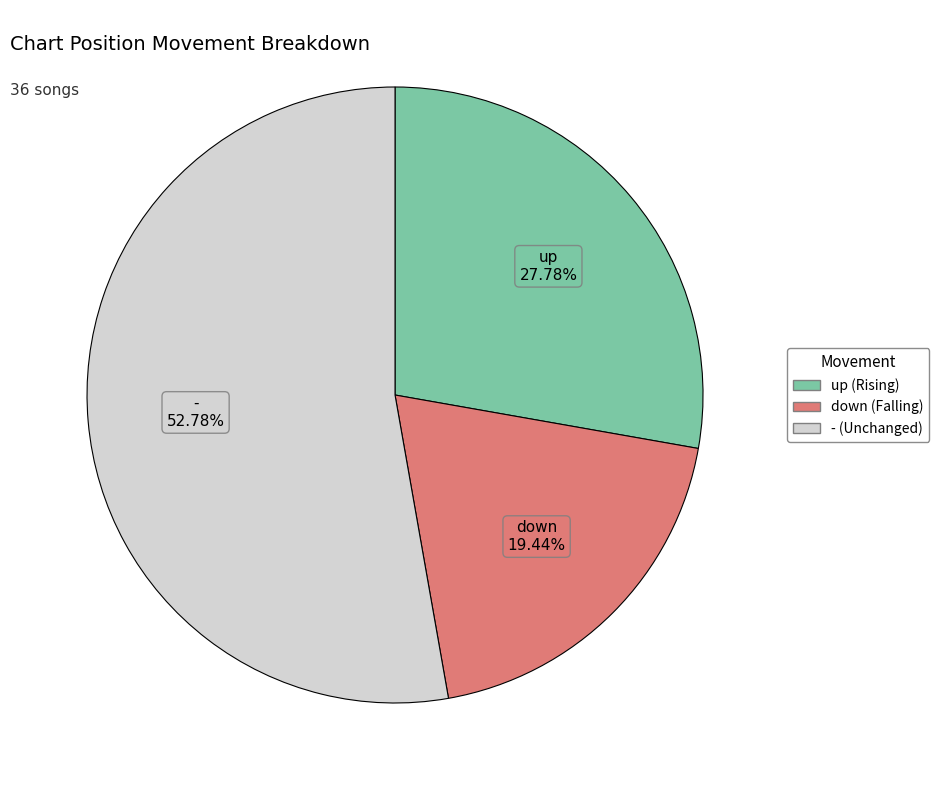

Between - and up, which is larger?

-